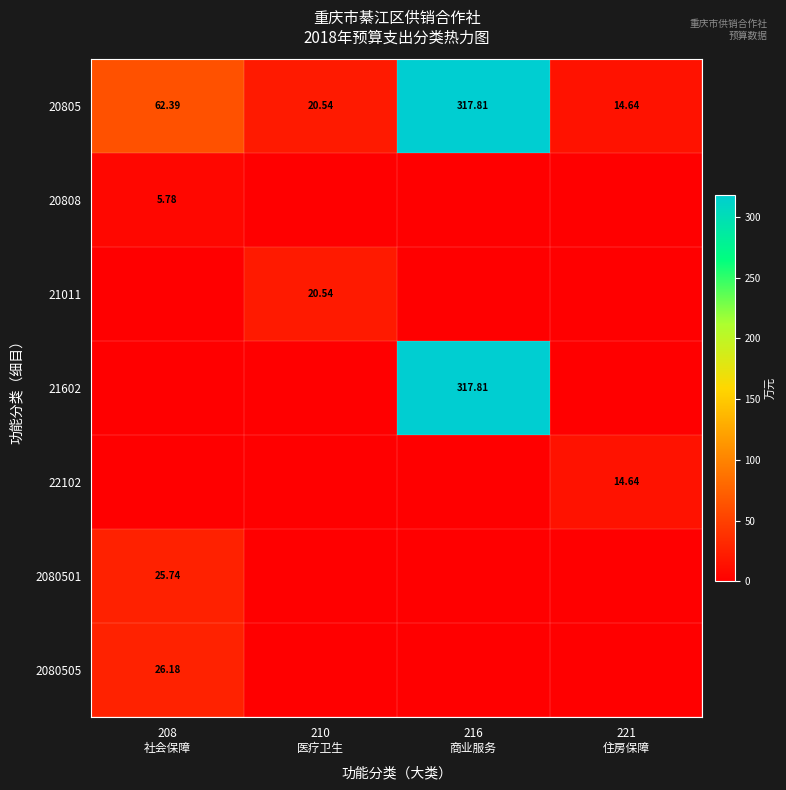

What is the sum of all 2080501 values?

25.7